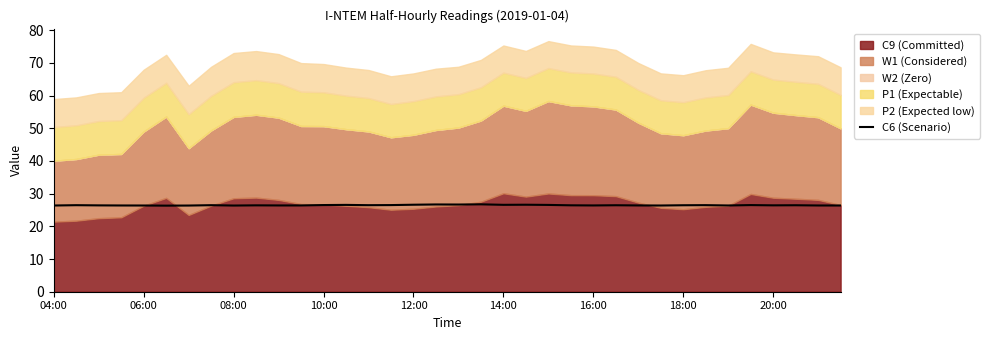

What is the highest value of the C6 (Scenario) series?

26.7